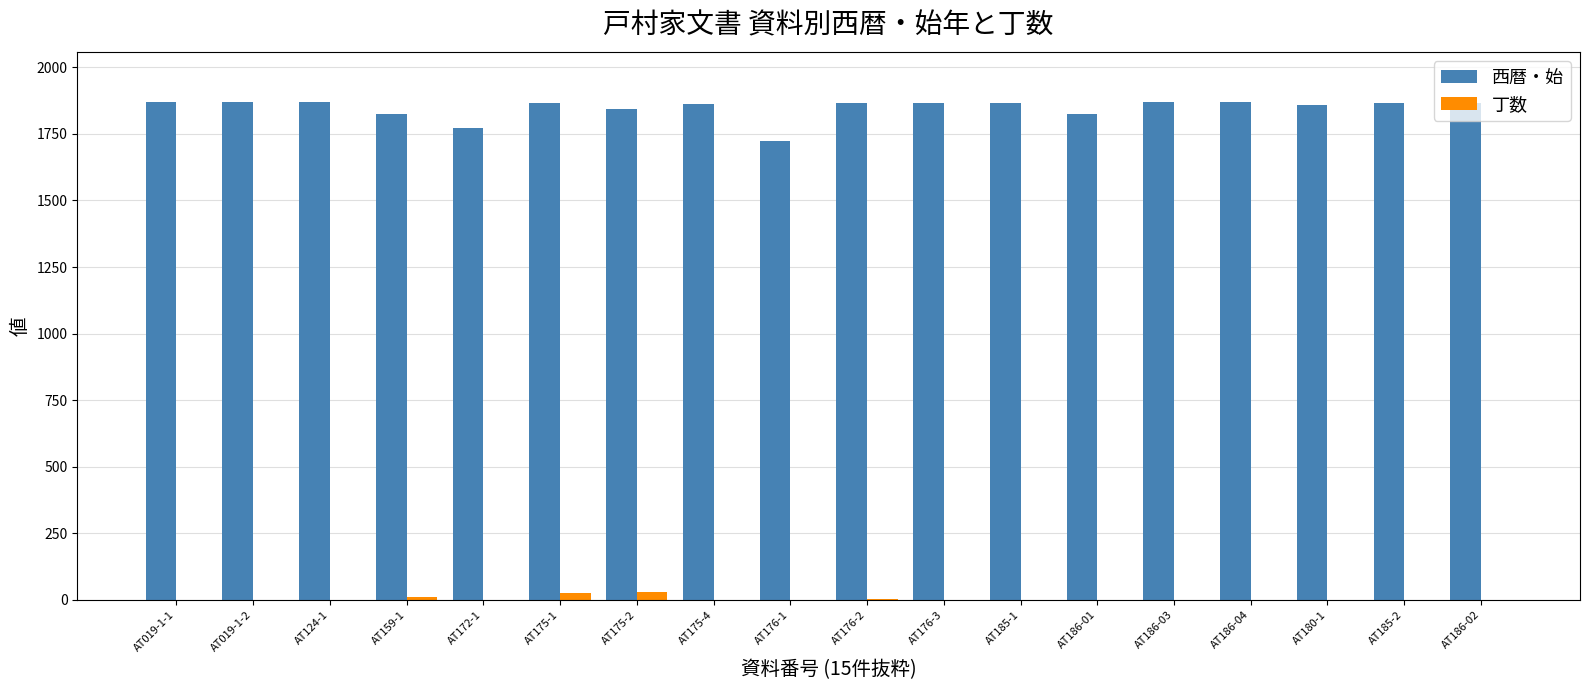

Which series has the largest total across all categories?

西暦・始